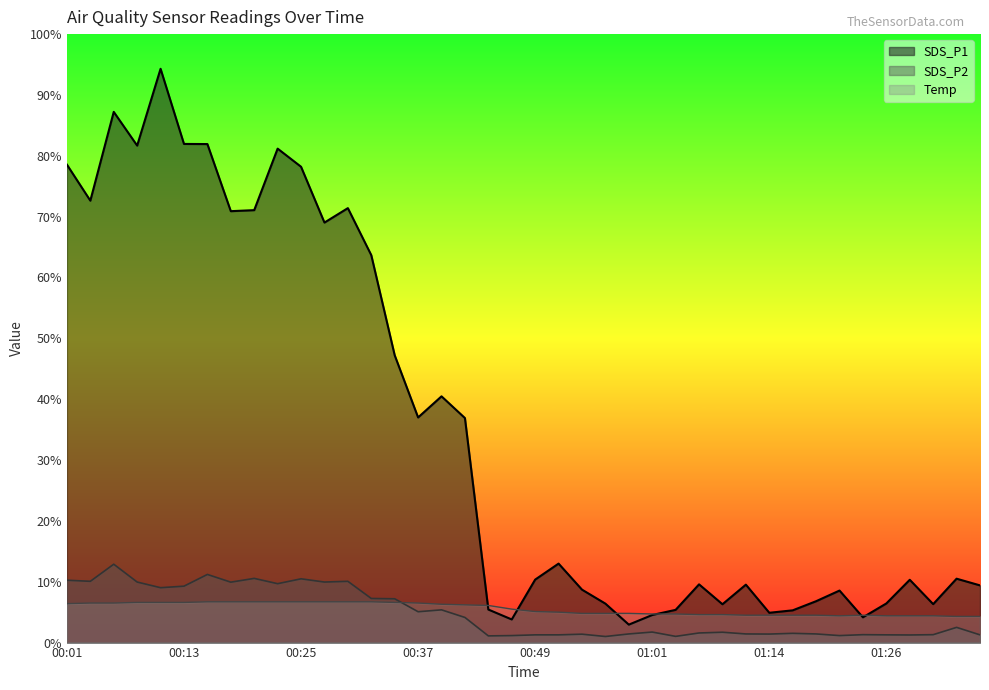

At how many categories does at least one series exceed 30?

18